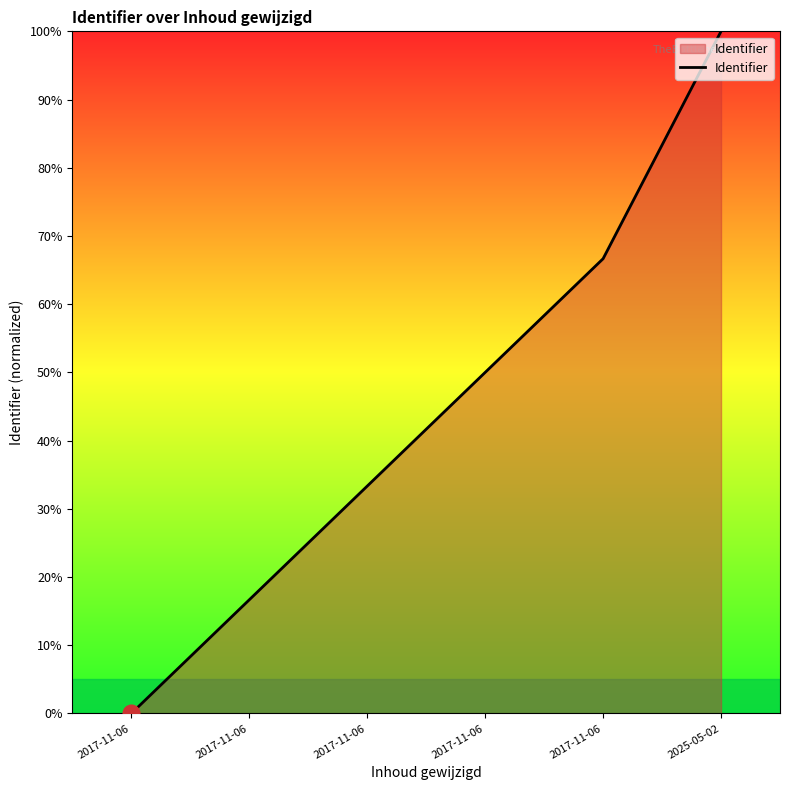

How many categories are shown in the chart?

6